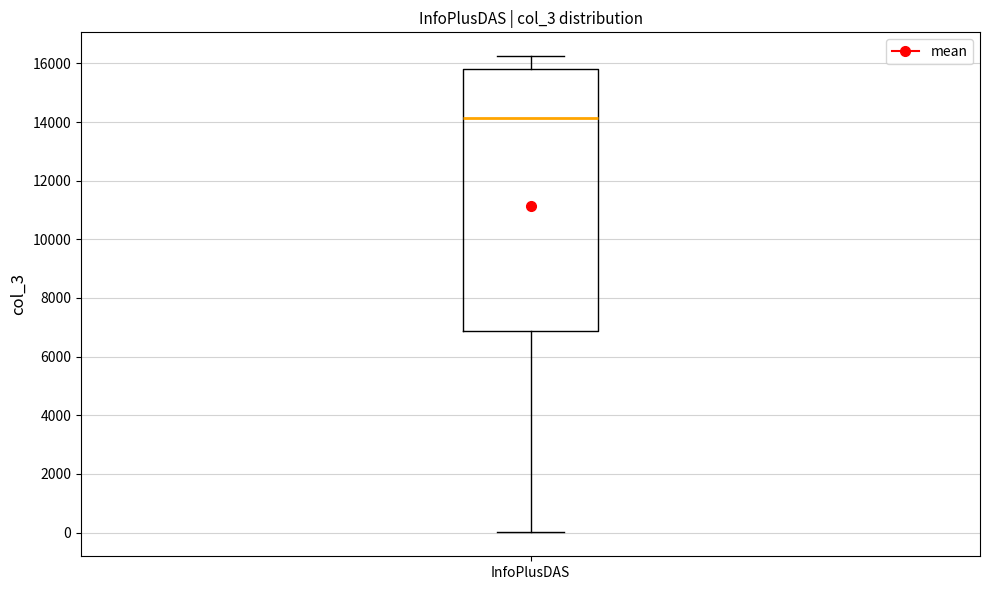

Transcribe this box plot: give where the median line is, the range the box spans, and where the two whiskers end, as read against the y-axis. The values are not printed on the chart, so give them approximately, as read against the axis.

median 14200, box 6800 to 15800, whiskers 0 to 16200